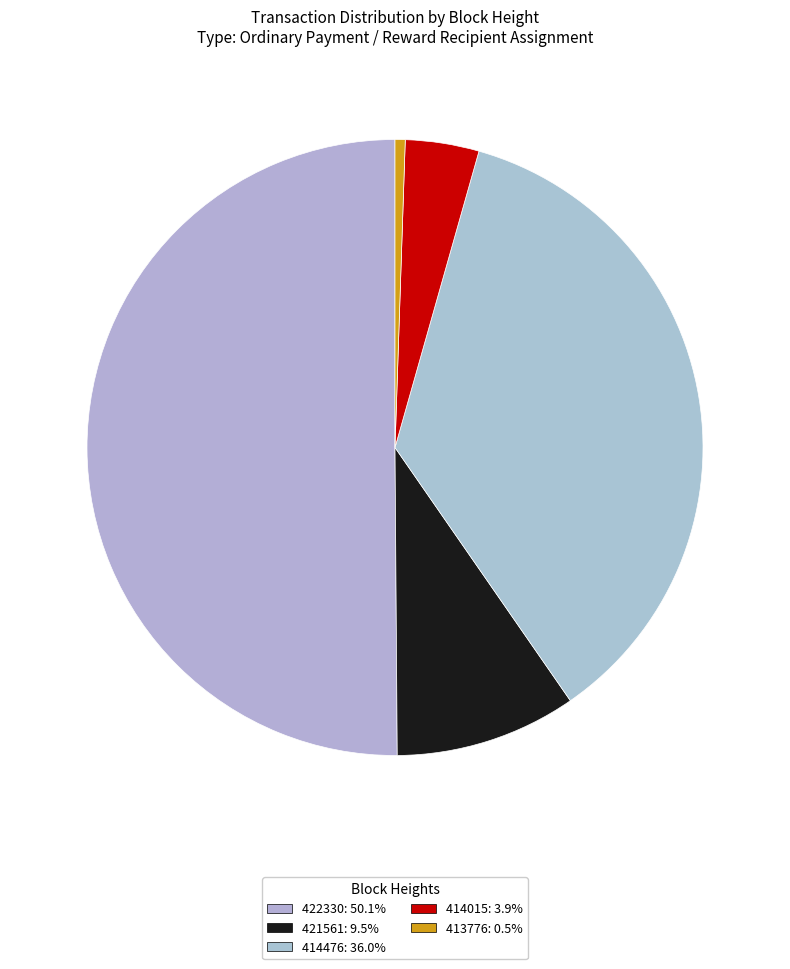

Rank the categories by value from highest to lowest.

422330, 414476, 421561, 414015, 413776